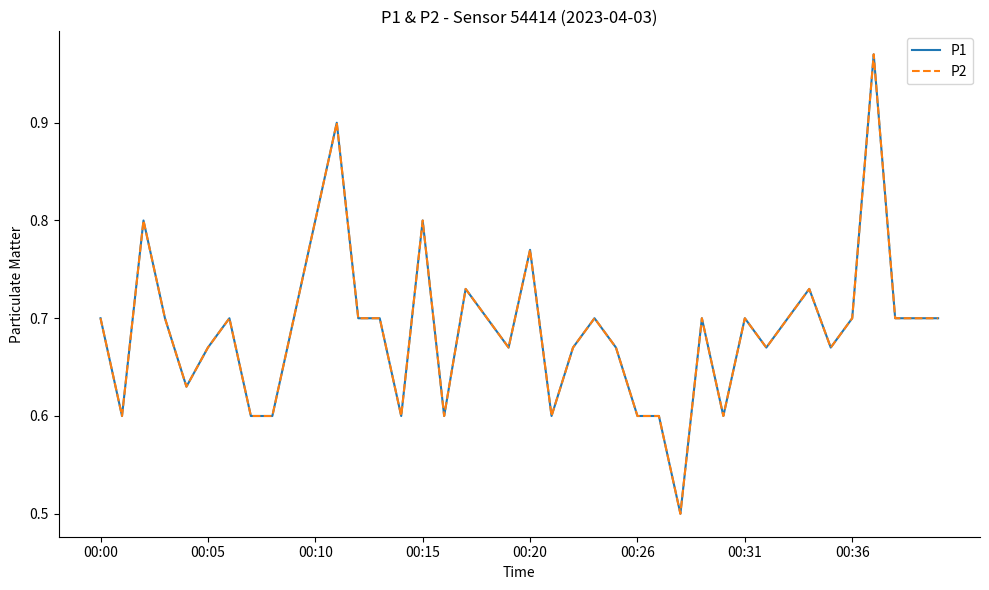

What is the value of the P1 point at the 18th from the left?

0.7